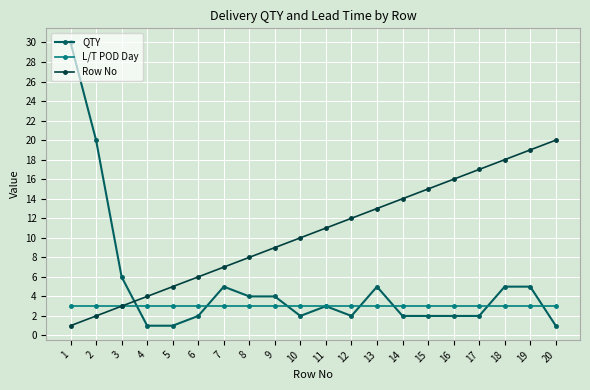

What are all the series names shown in the legend?

QTY, L/T POD Day, Row No